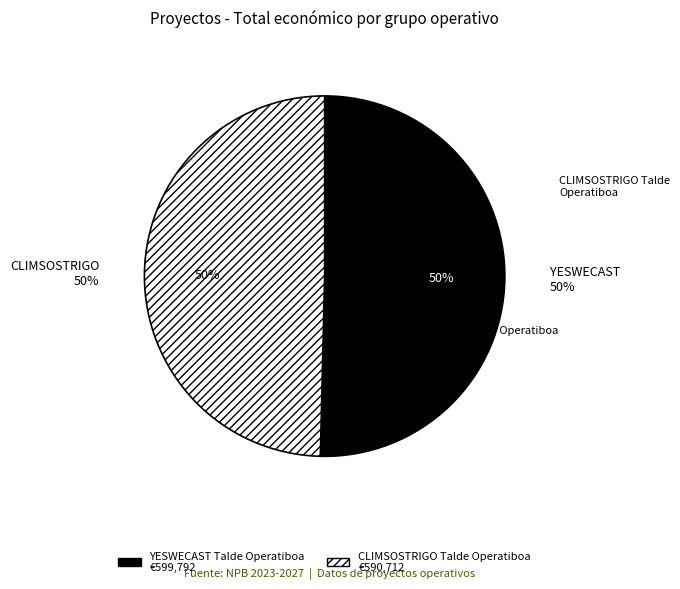

Rank the categories by value from lowest to highest.

CLIMSOSTRIGO Talde Operatiboa, YESWECAST Talde Operatiboa